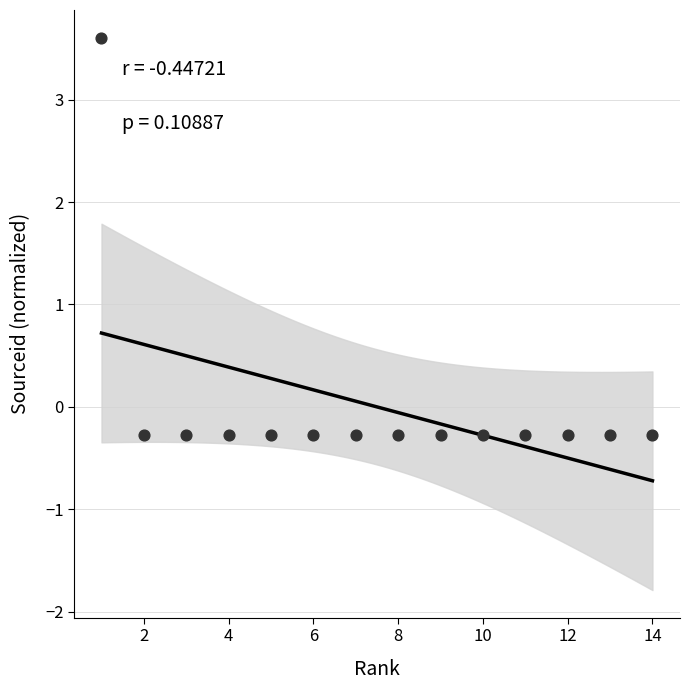

What is the range of Y values (max minus min)?

3.9